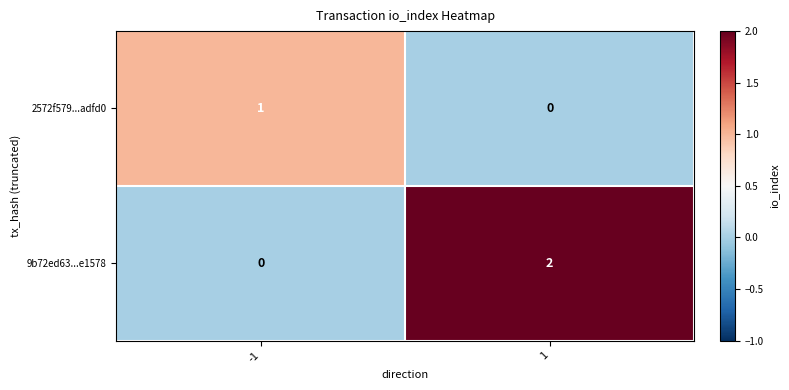

Which series has the largest range (max minus min)?

9b72ed63...e1578